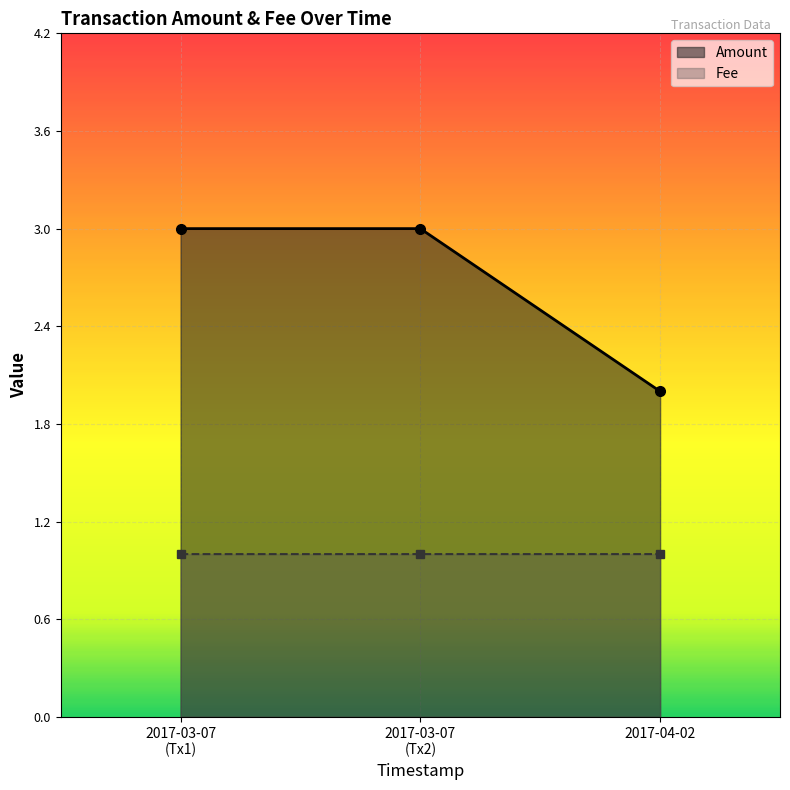

What is the sum of all Fee values?

3.0